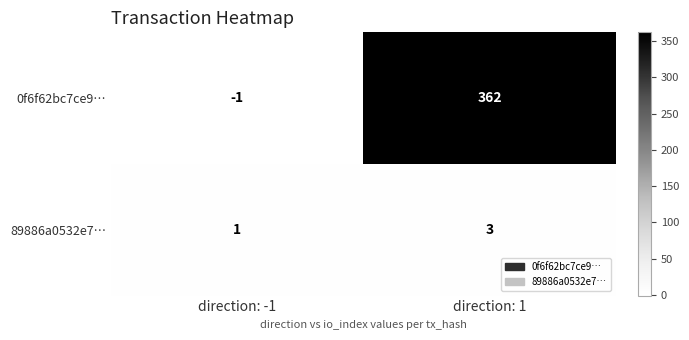

What is the sum of the 89886a0532e7… values at direction: -1 and direction: 1?

4